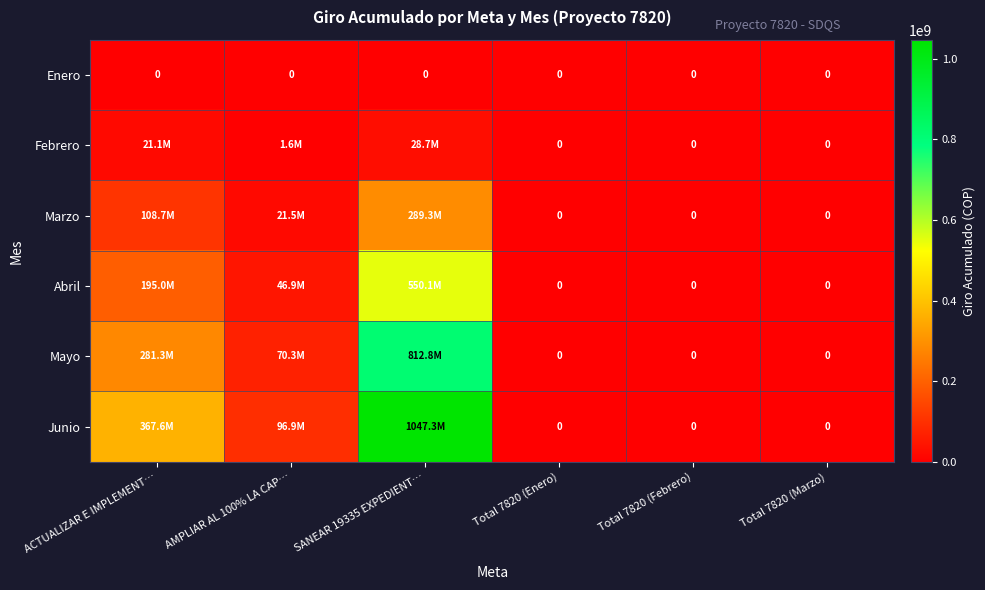

At how many categories does at least one series exceed 840263847?

1